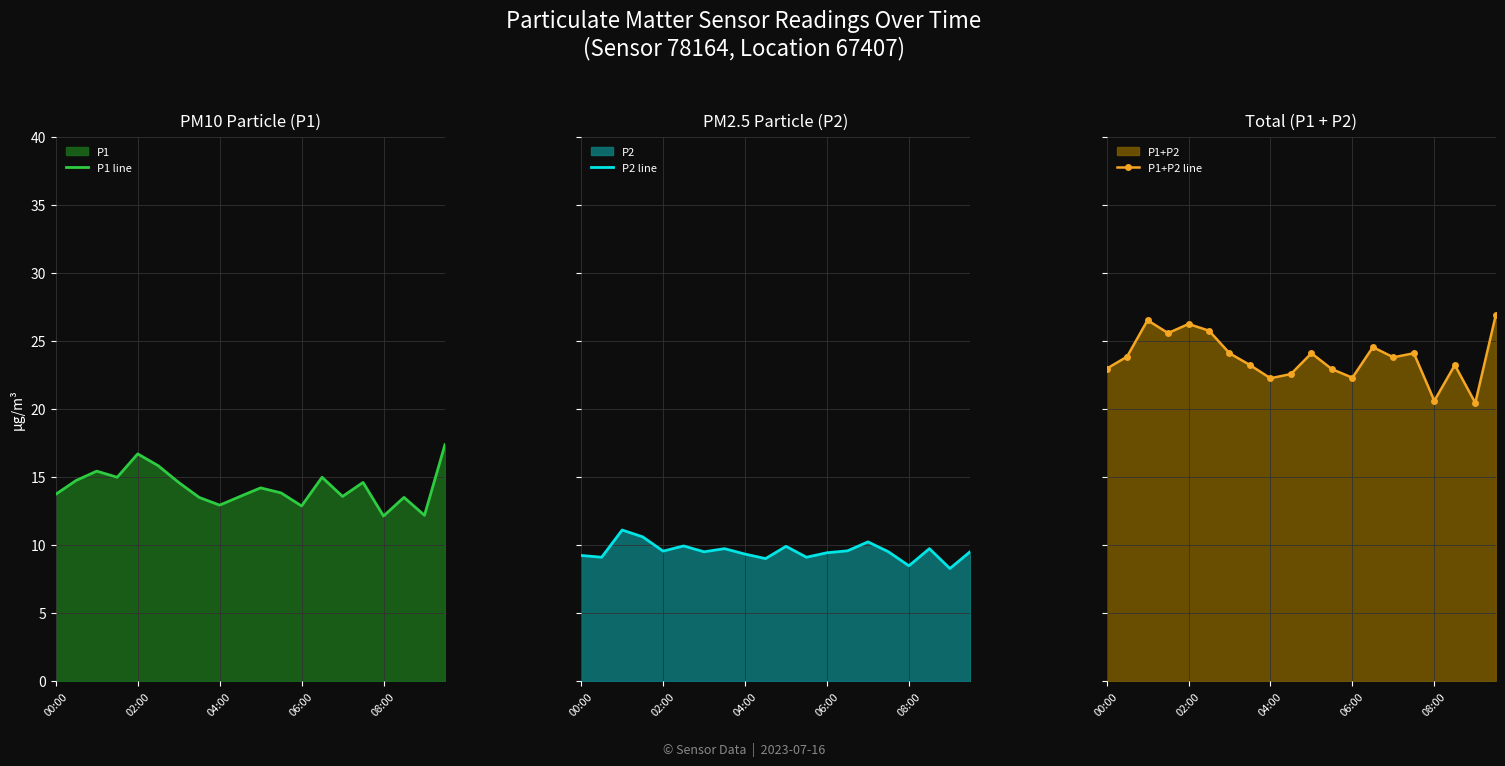

Where is P1 line nearest to the value 14?

11